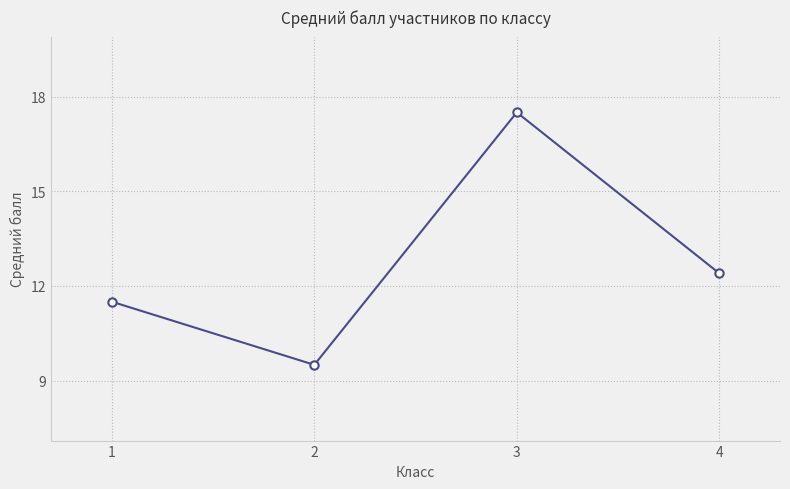

Which label corresponds to the largest value in the chart?

3